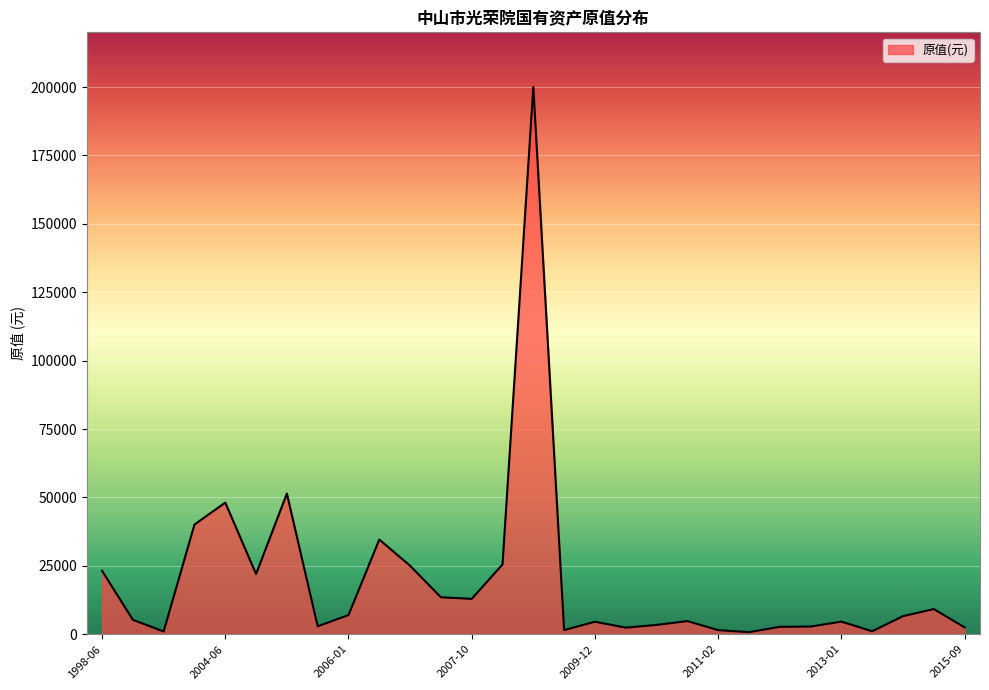

What is the difference between the maximum and minimum values?

199250